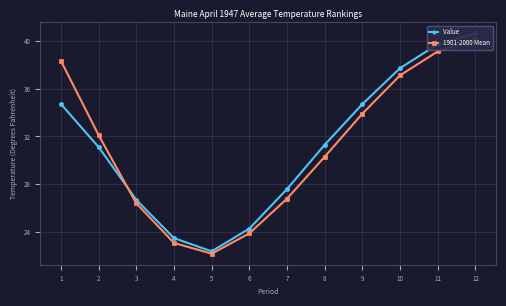

Between 3 and 6, which is larger?

3